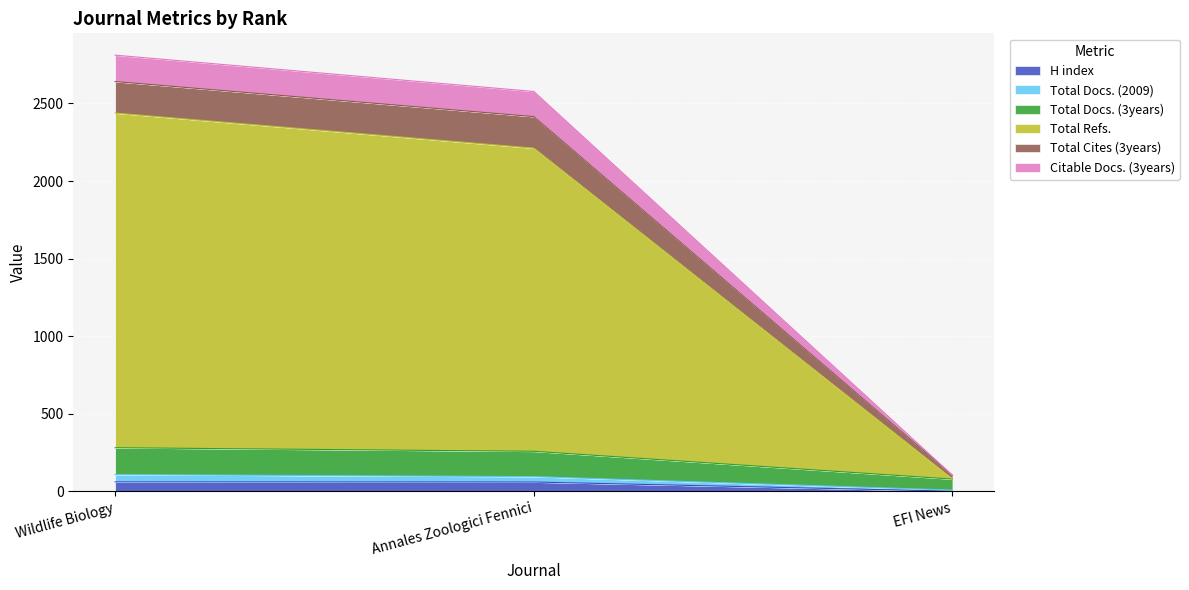

The Total Cites (3years) series shows 4647 at Wildlife Biology. True or false?

False